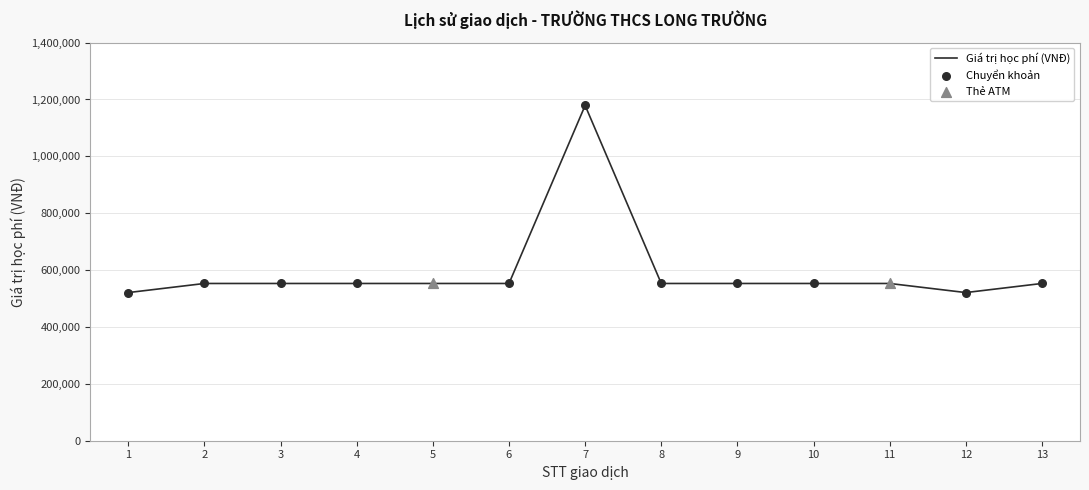

What is the change in value from 7 to 10?

-626000